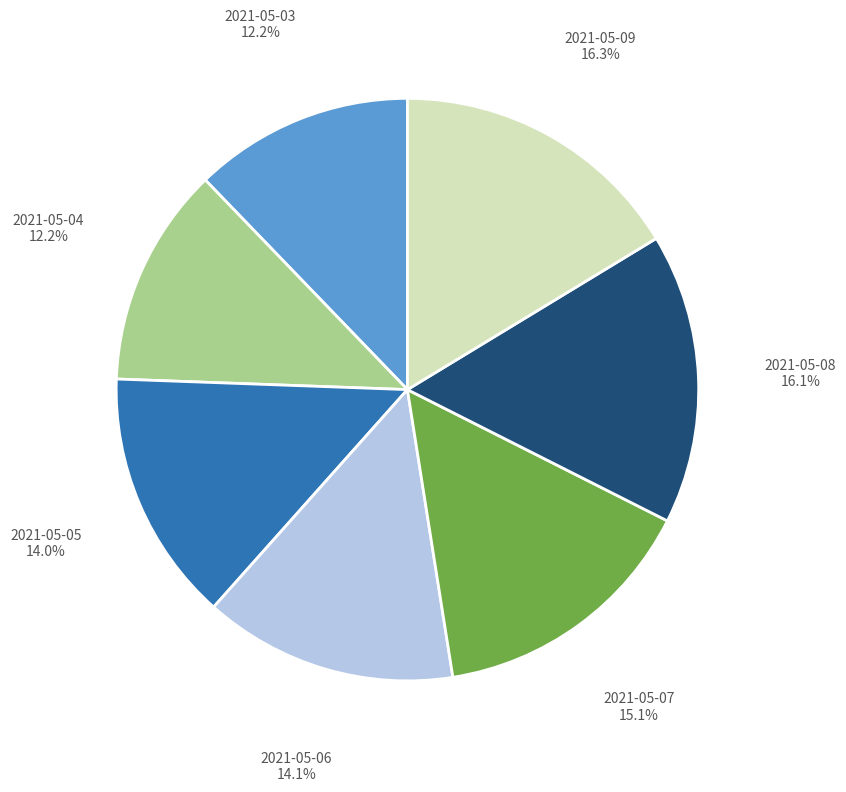

Is there a majority slice in this chart?

No